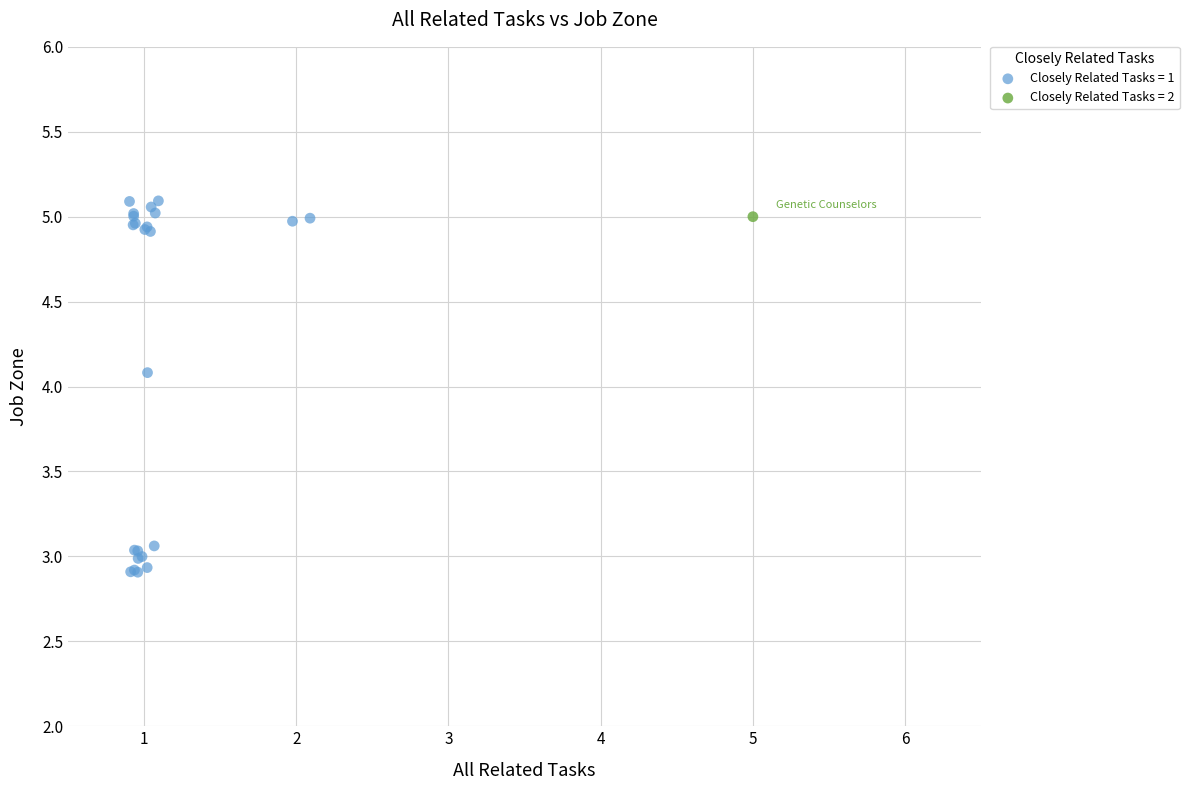

What are all the series names shown in the legend?

Closely Related Tasks = 1, Closely Related Tasks = 2